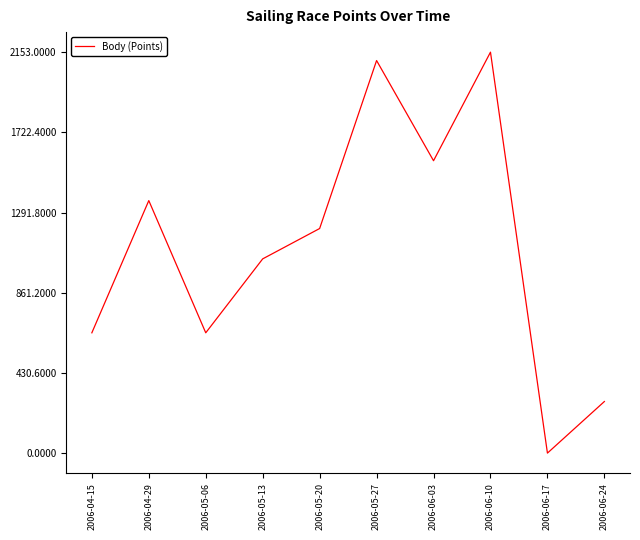

Does the chart display data point markers on the line(s)?

No